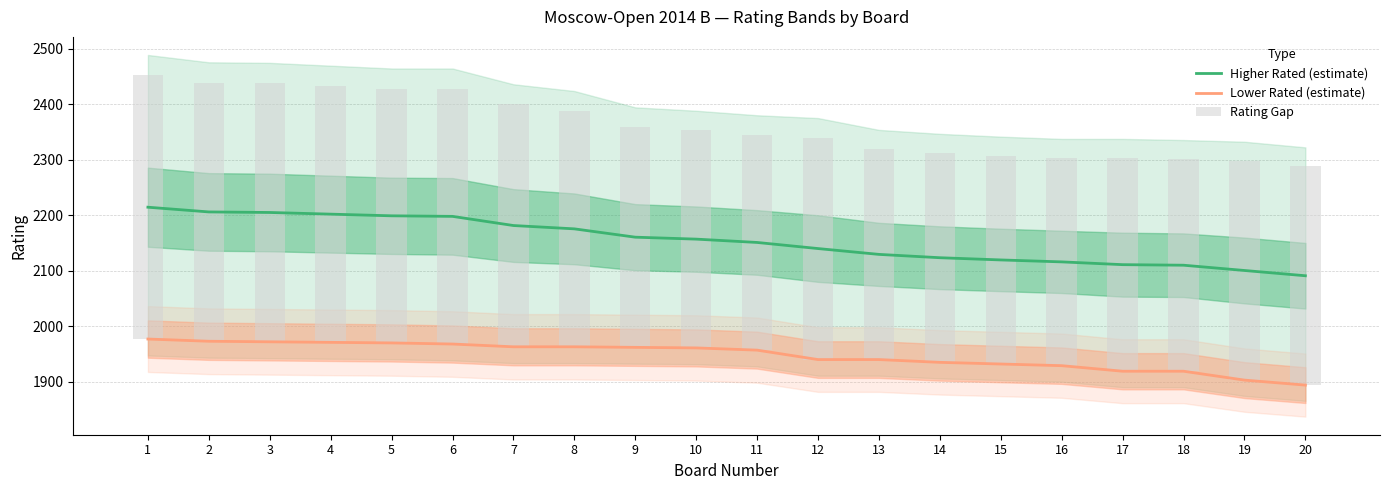

Read the Higher Rated (estimate) value at 4.

2202.0